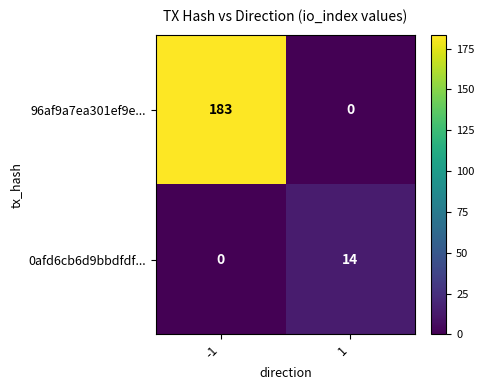

What is the sum of the 96af9a7ea301ef9e... values at -1 and 1?

183